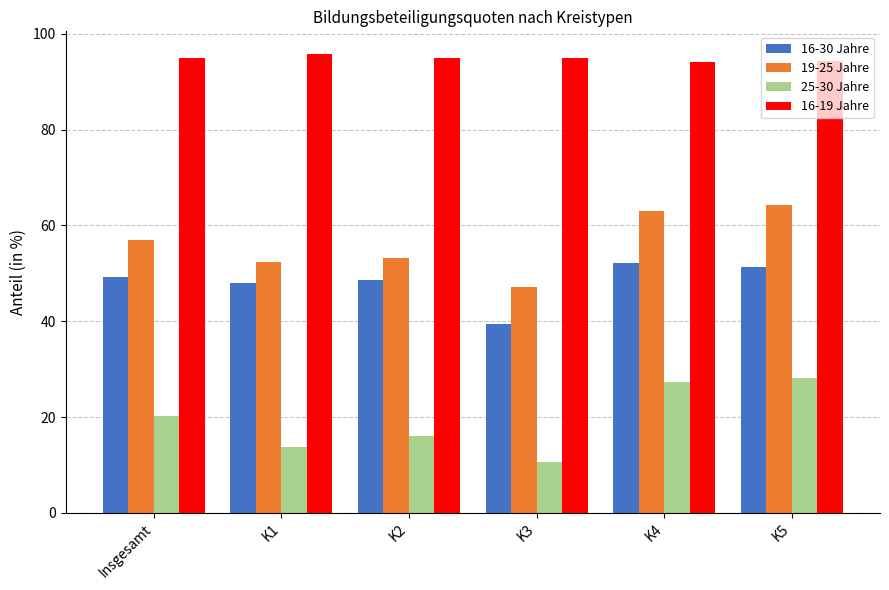

At K2, list the series in order from largest to smallest.

16-19 Jahre, 19-25 Jahre, 16-30 Jahre, 25-30 Jahre